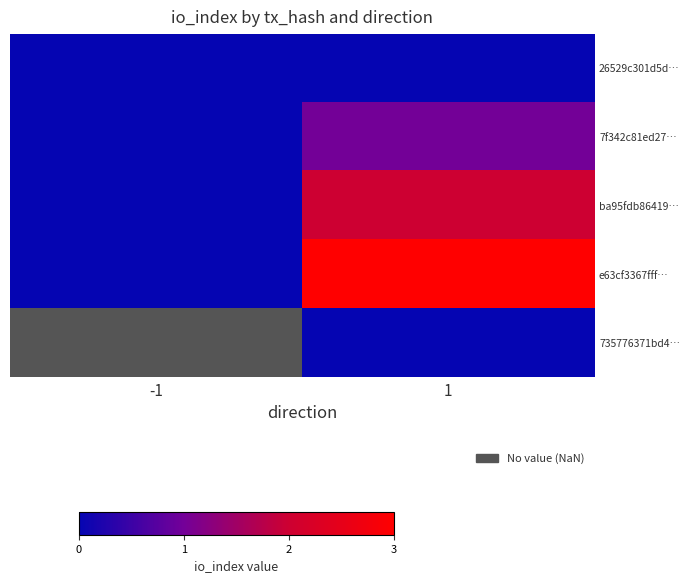

How many data points in e63cf3367fff… are less than 3?

1